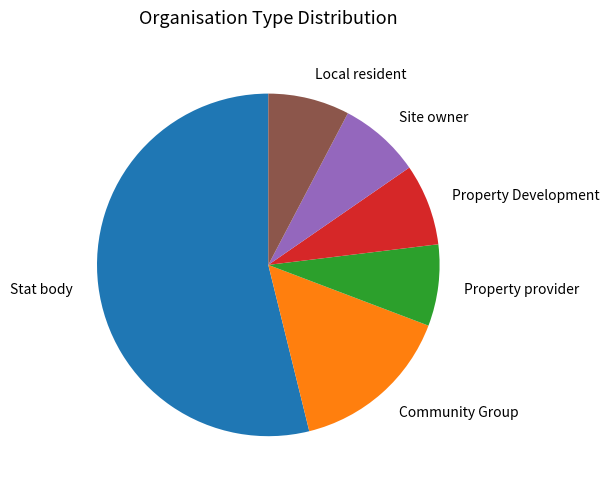

True or false: Property Development accounts for 22% of the total.

False